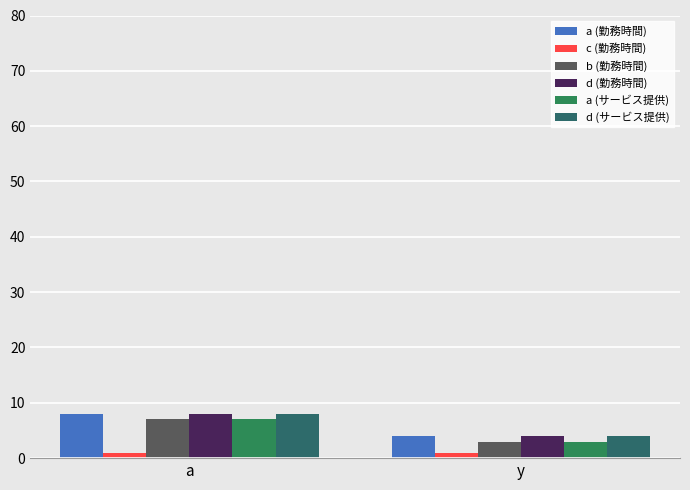

How many data points in a (勤務時間) are less than 8?

1